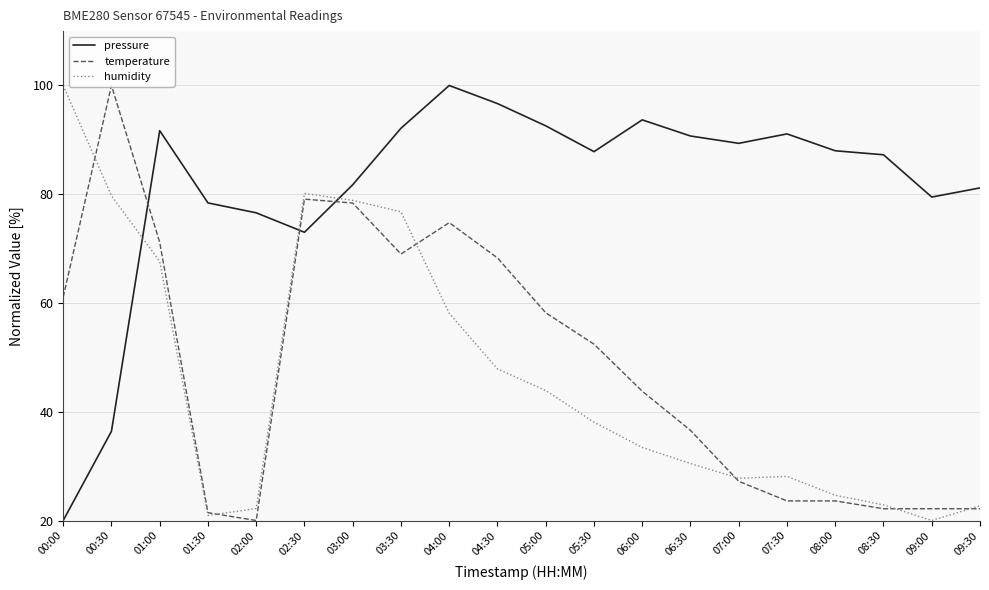

Where is temperature nearest to the value 60?

00:00